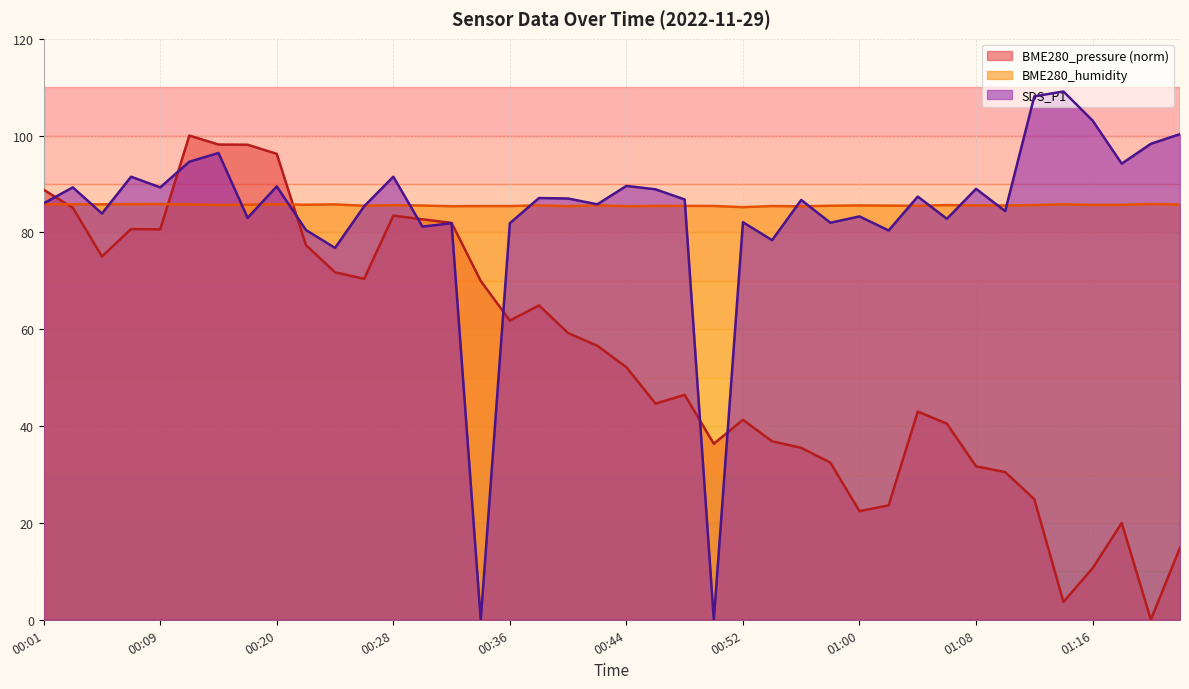

True or false: BME280_humidity has more than 1 points higher than both neighbors.

True